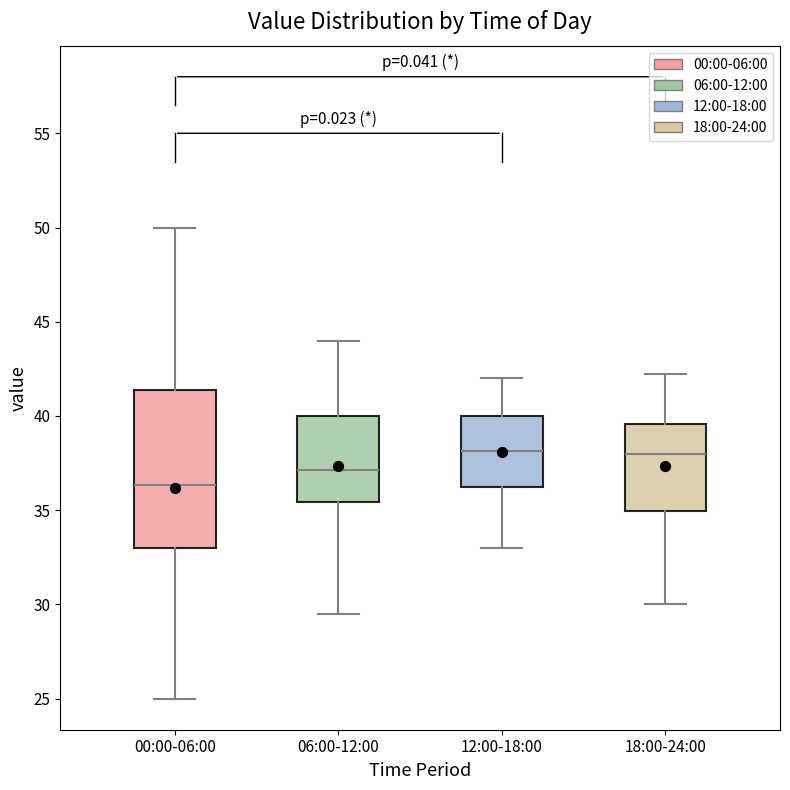

Reading left to right, transcribe this box plot: for each box, give where its median line is, the range the box spans, and where its two whiskers end, as read against the y-axis. The values are not printed on the chart, so give them approximately, as read against the axis.

00:00-06:00: median 36.5, box 33.0 to 41.5, whiskers 25.0 to 50.0
06:00-12:00: median 37.0, box 35.5 to 40.0, whiskers 29.5 to 44.0
12:00-18:00: median 38.0, box 36.5 to 40.0, whiskers 33.0 to 42.0
18:00-24:00: median 38.0, box 35.0 to 39.5, whiskers 30.0 to 42.5